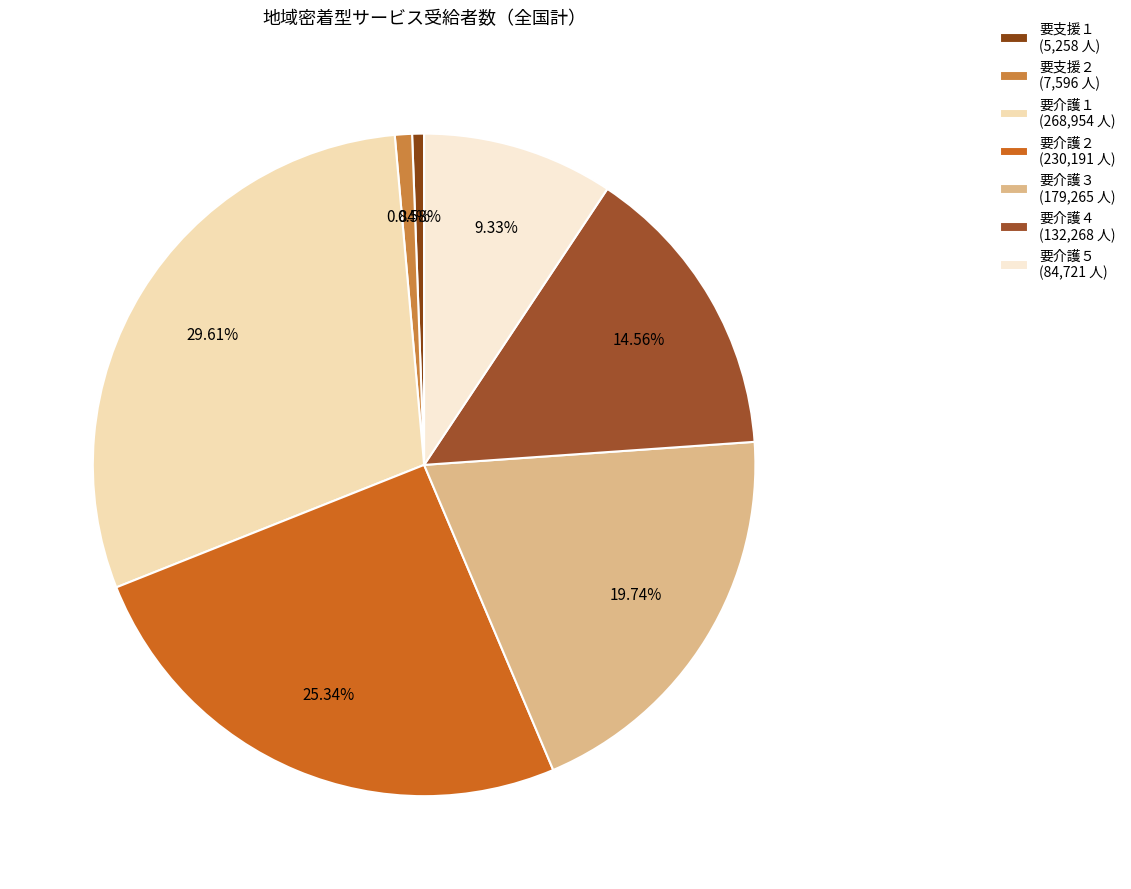

To the nearest percent, what is the difference between the largest and smallest slice percentages?

29%